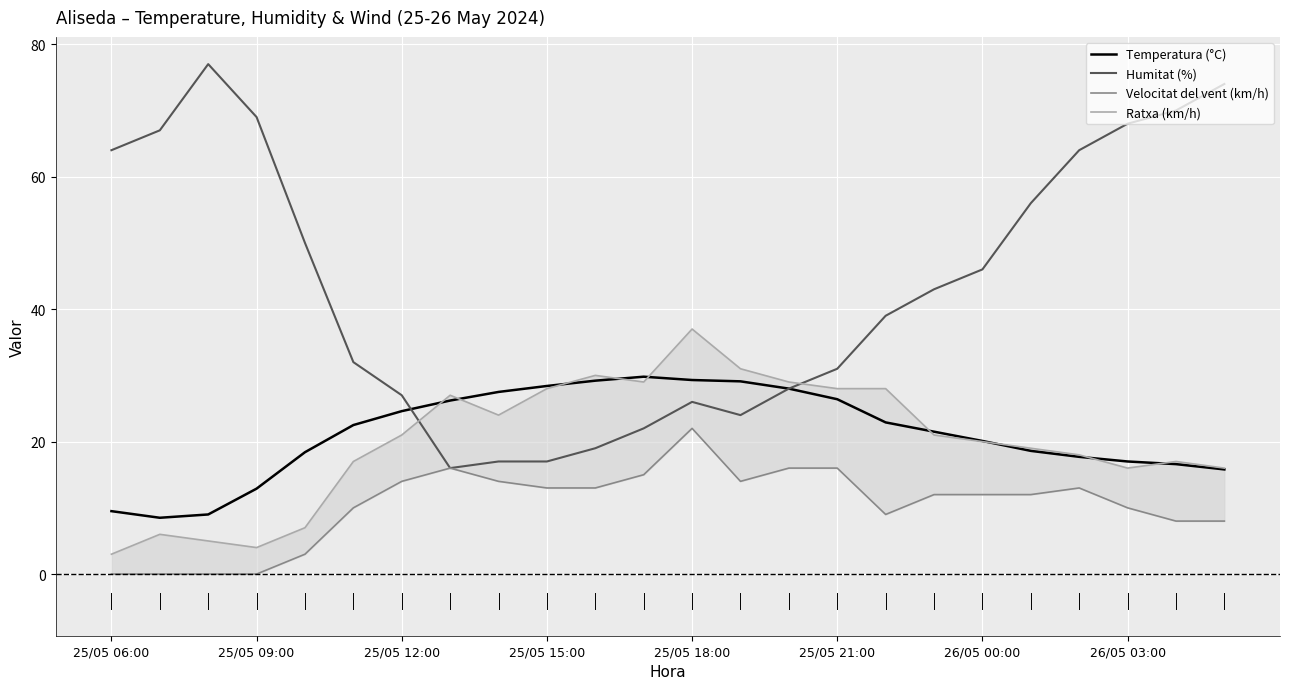

What is the minimum value for Temperatura (°C)?

8.5